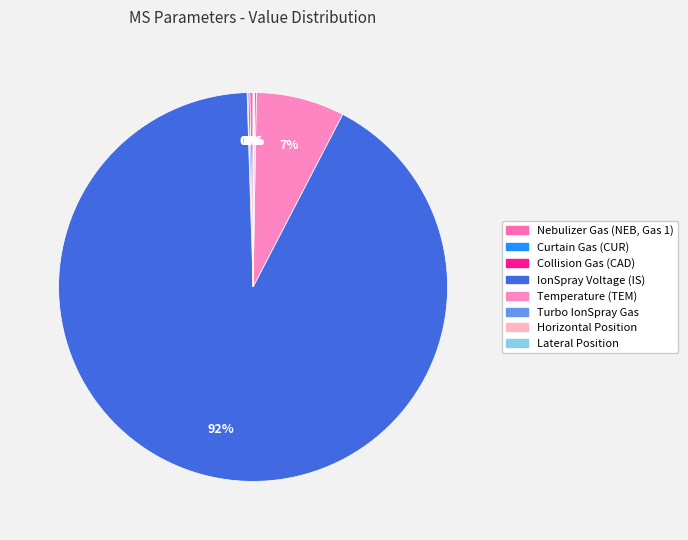

To the nearest percent, what is the combined percentage of IonSpray Voltage (IS) and Lateral Position?

92%